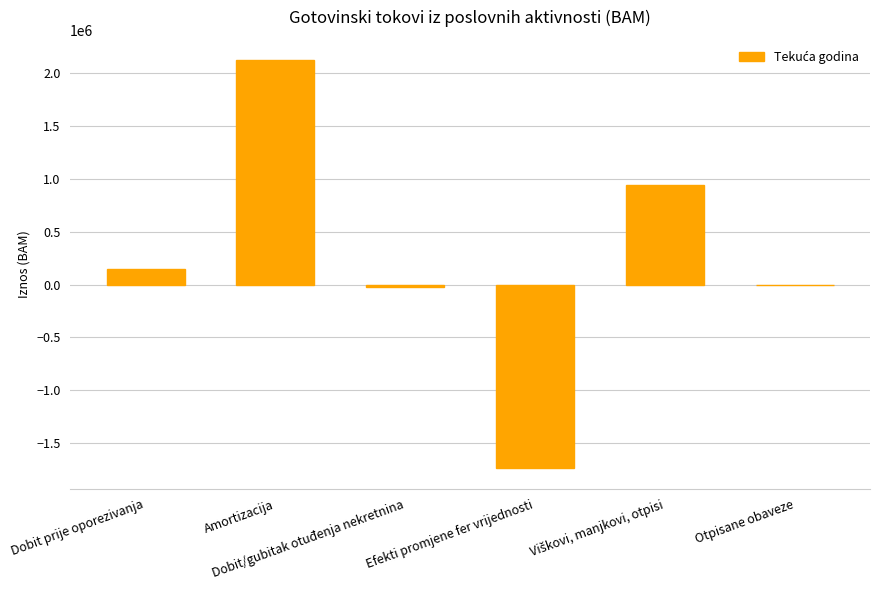

Count the number of data series in this chart.

1